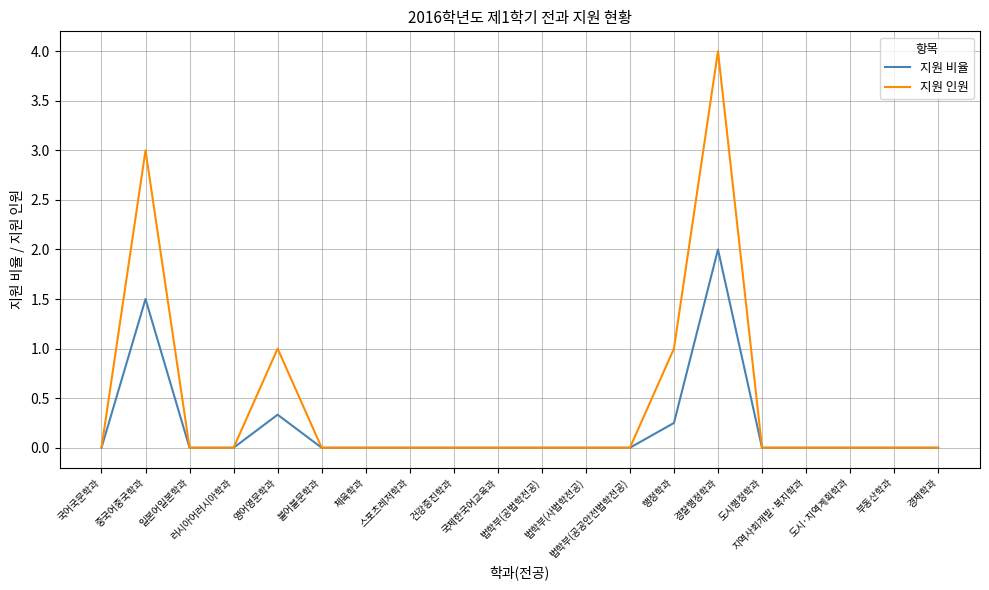

Is it true that 지원 인원 equals 0.0 at 건강증진학과?

True